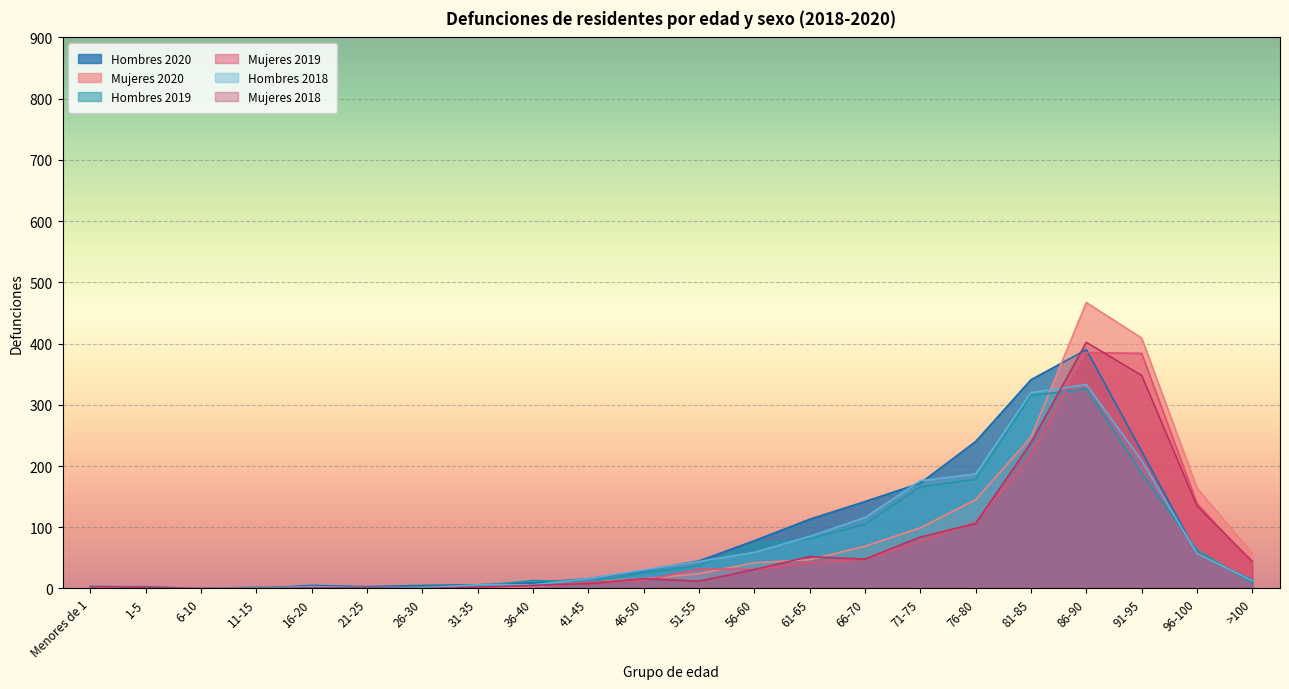

What is the label of the 2nd point from the left?

1-5